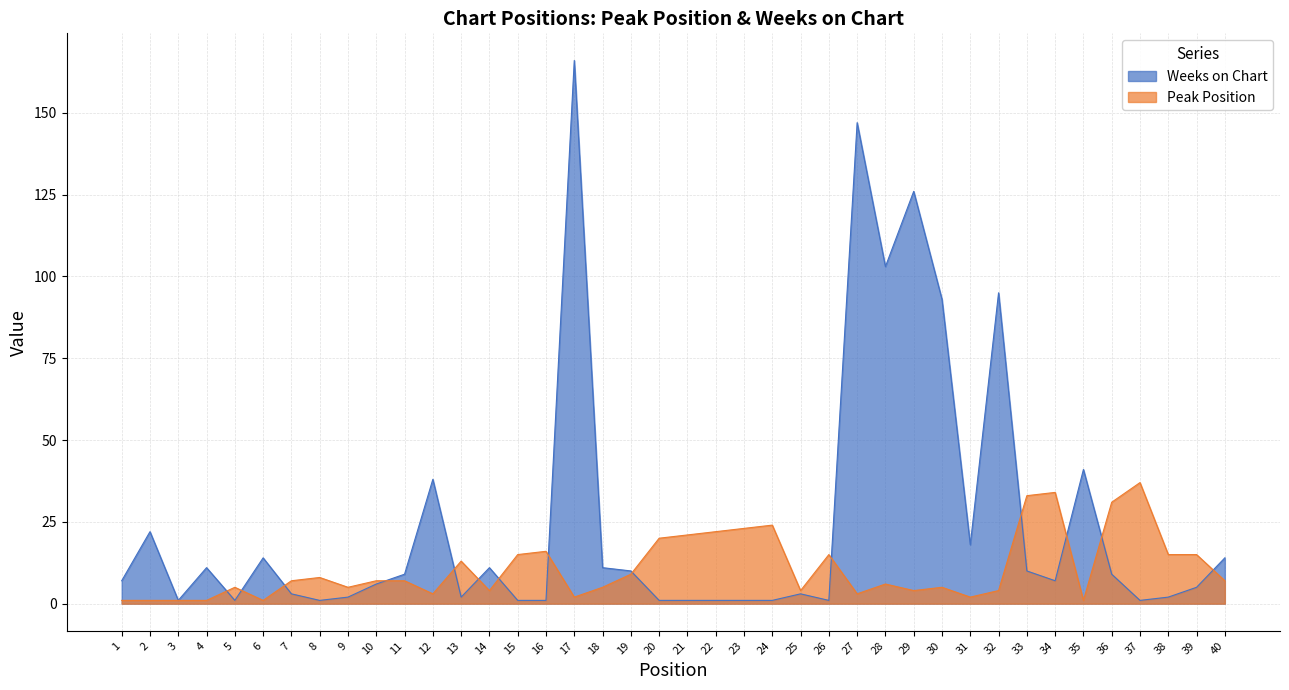

Rank the categories by Weeks on Chart value from lowest to highest.

3, 5, 8, 15, 16, 20, 21, 22, 23, 24, 26, 37, 9, 13, 38, 7, 25, 39, 10, 1, 34, 11, 36, 19, 33, 4, 14, 18, 6, 40, 31, 2, 12, 35, 30, 32, 28, 29, 27, 17